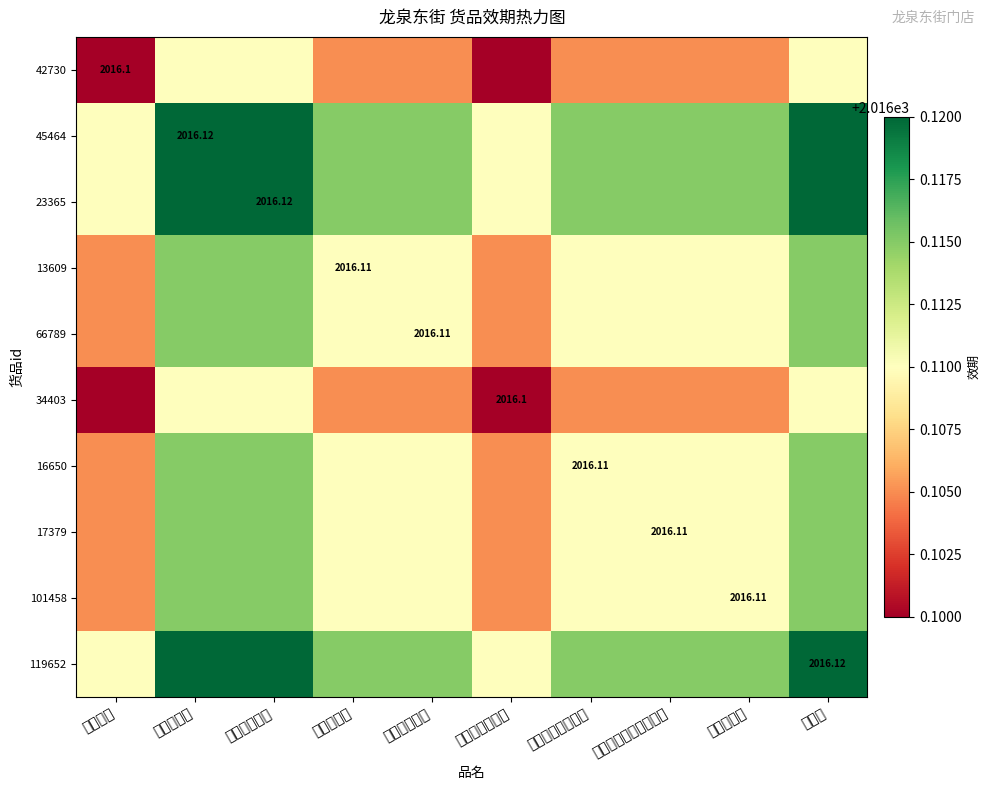

At how many categories does at least one series exceed 2016?

10